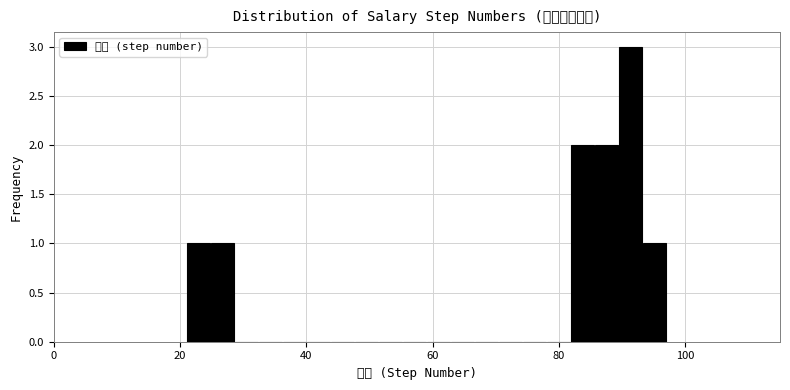

Around what value on the x-axis is the tallest bar? Give the approximate position of its centre, as read against the axis.

92